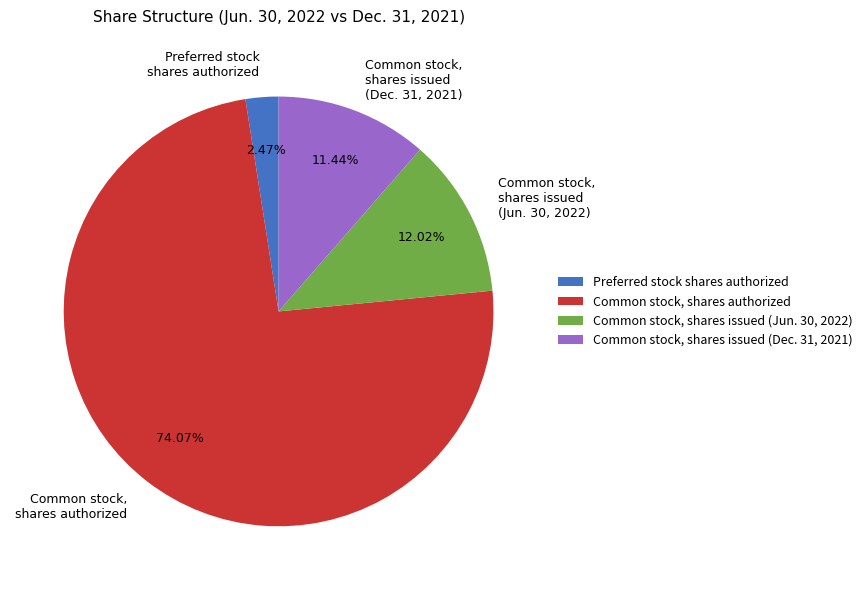

What is the smallest slice in the pie chart?

Preferred stock shares authorized